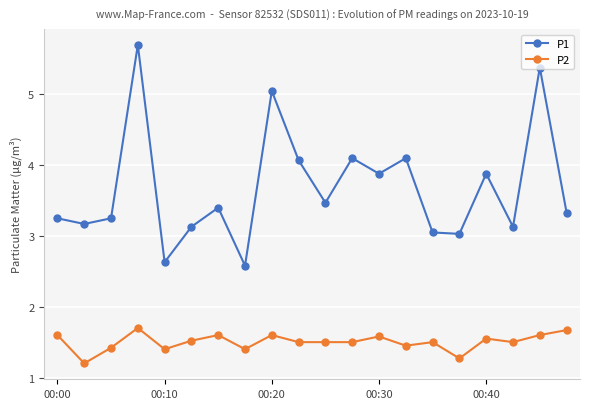

What are all the series names shown in the legend?

P1, P2